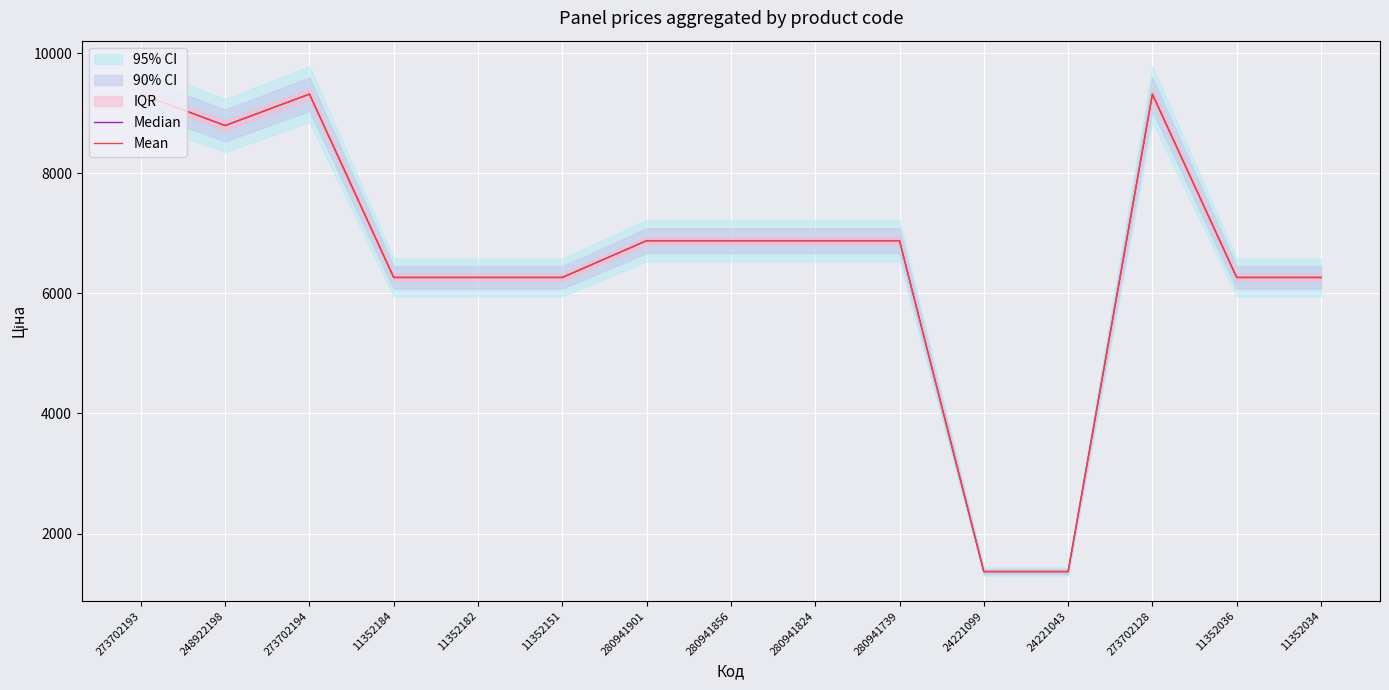

What position from the right is 11352151?

10